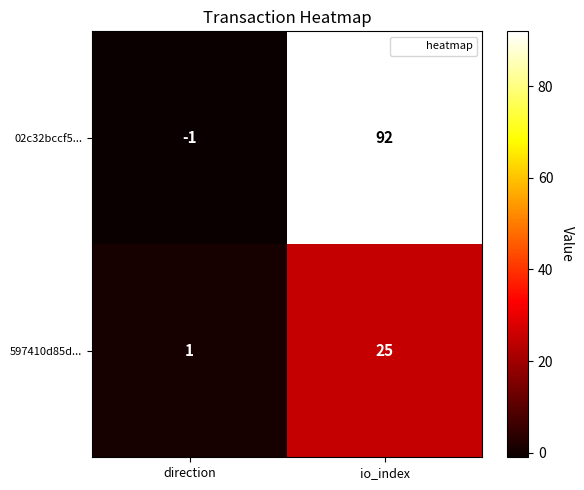

Reading left to right, what are all the values shown in this chart?

02c32bccf5...: direction=-1	io_index=92
597410d85d...: direction=1	io_index=25